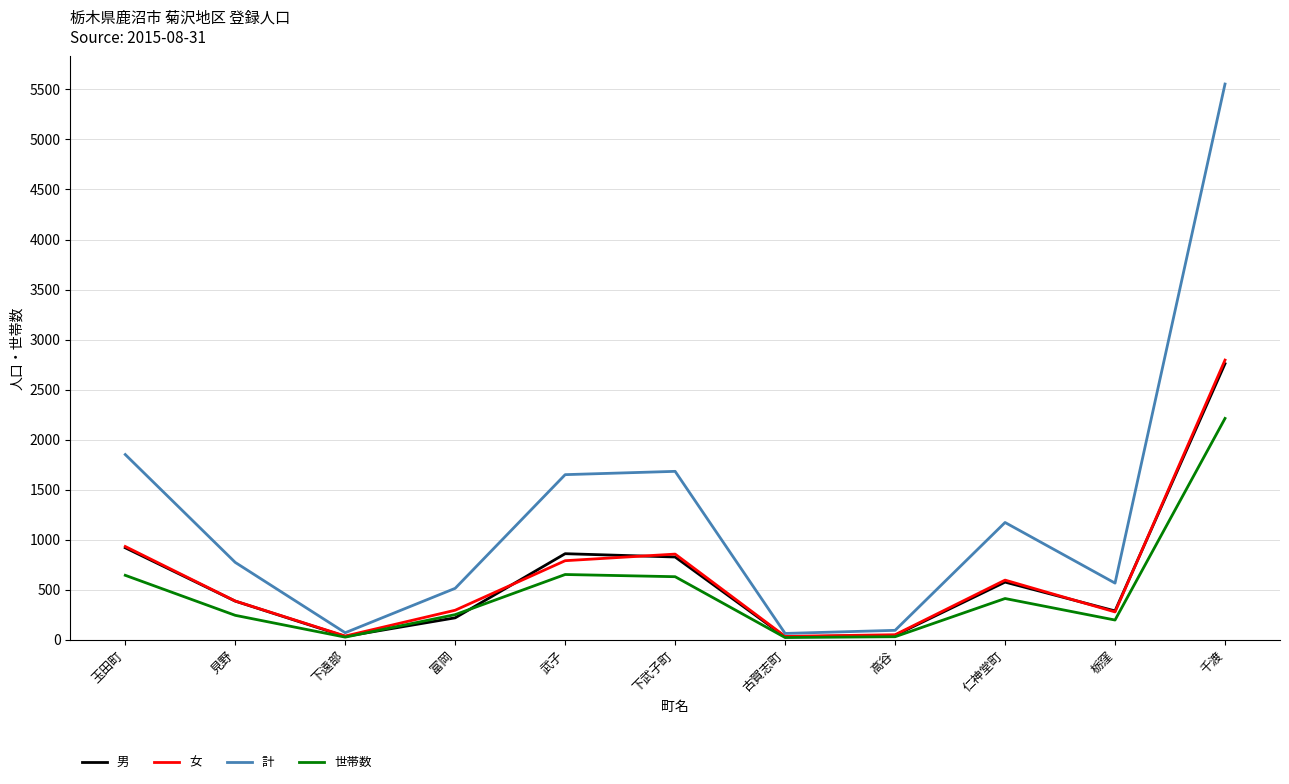

At which label does 計 reach its peak?

千渡